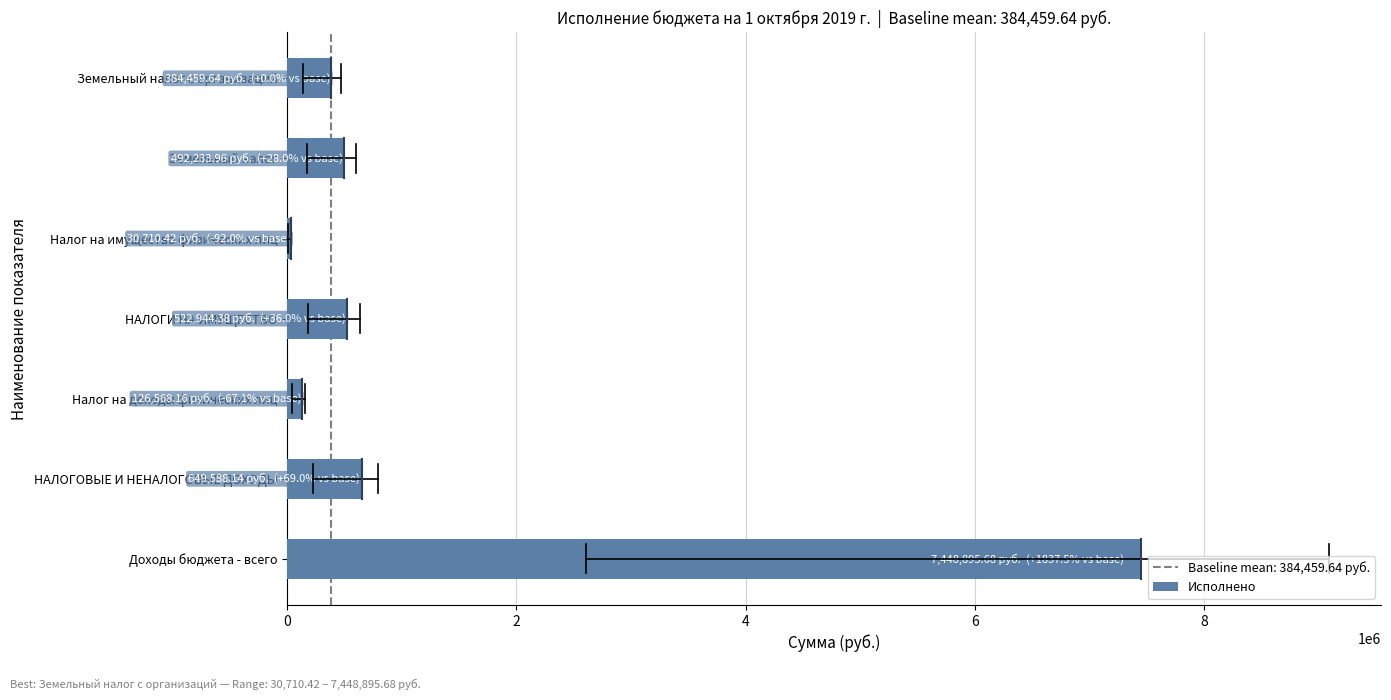

The value at Доходы бюджета - всего is 1569992.0. True or false?

False